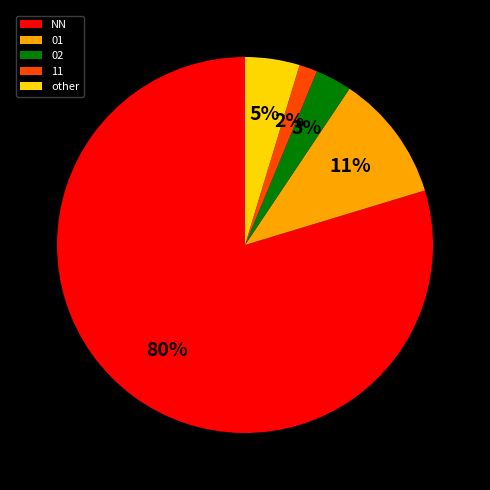

How many segments does this pie chart have?

5